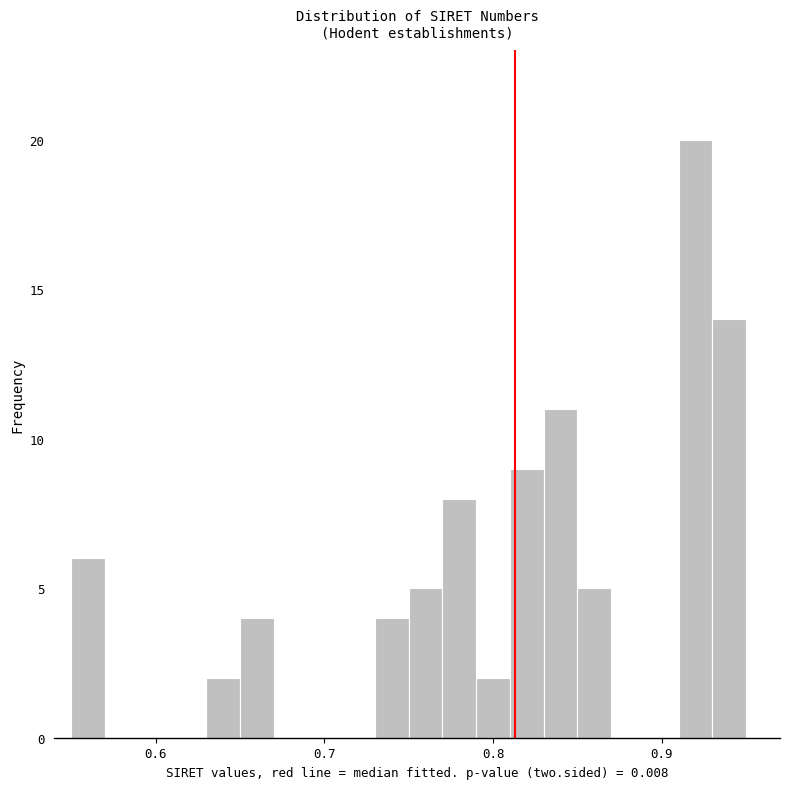

Around what value on the x-axis is the tallest bar? Give the approximate position of its centre, as read against the axis.

0.92